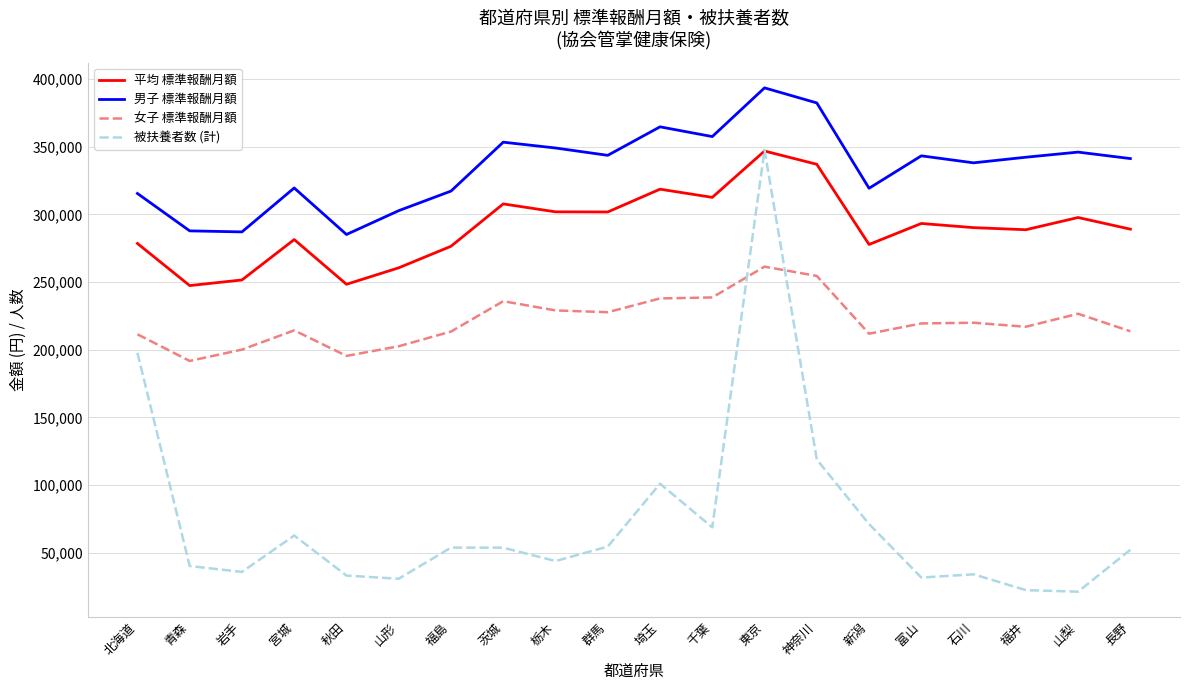

Which series has the largest range (max minus min)?

被扶養者数 (計)